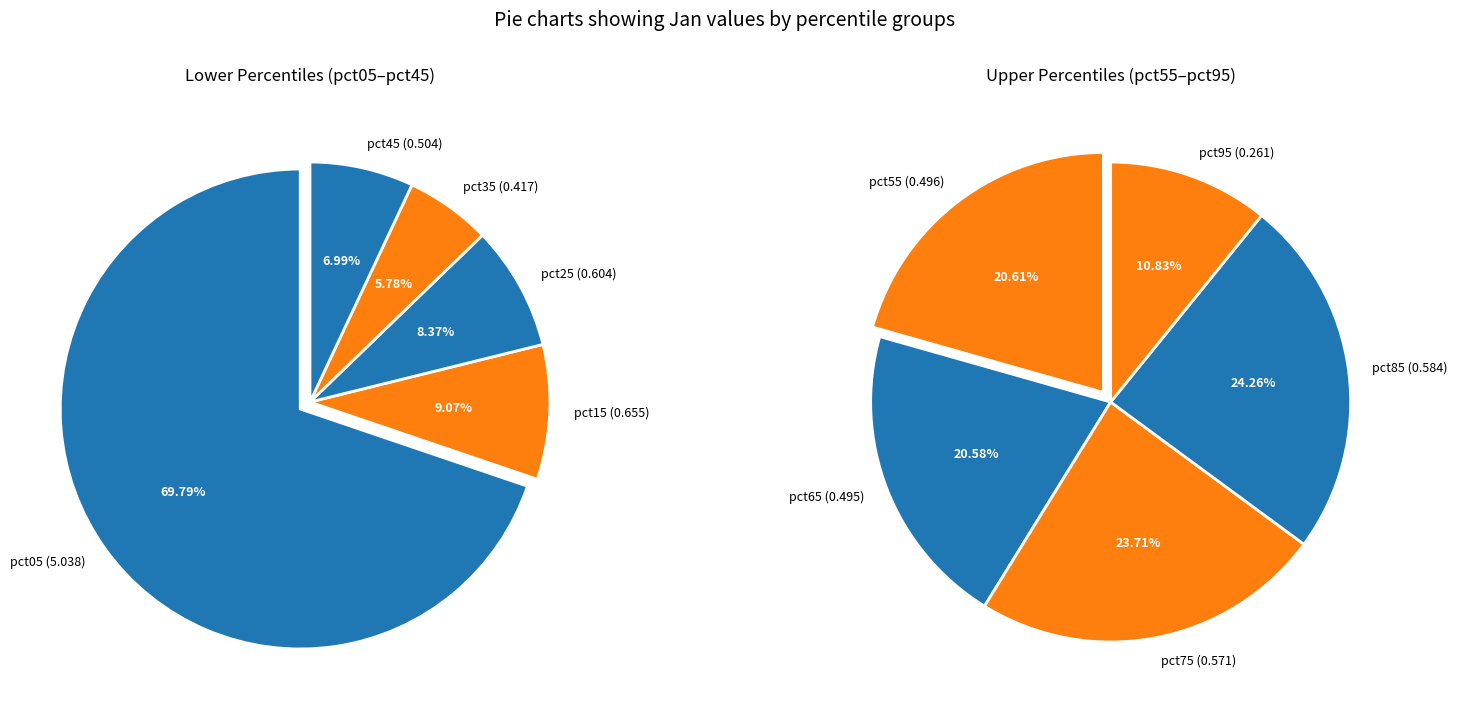

Which has a higher value, pct45 or pct25?

pct25